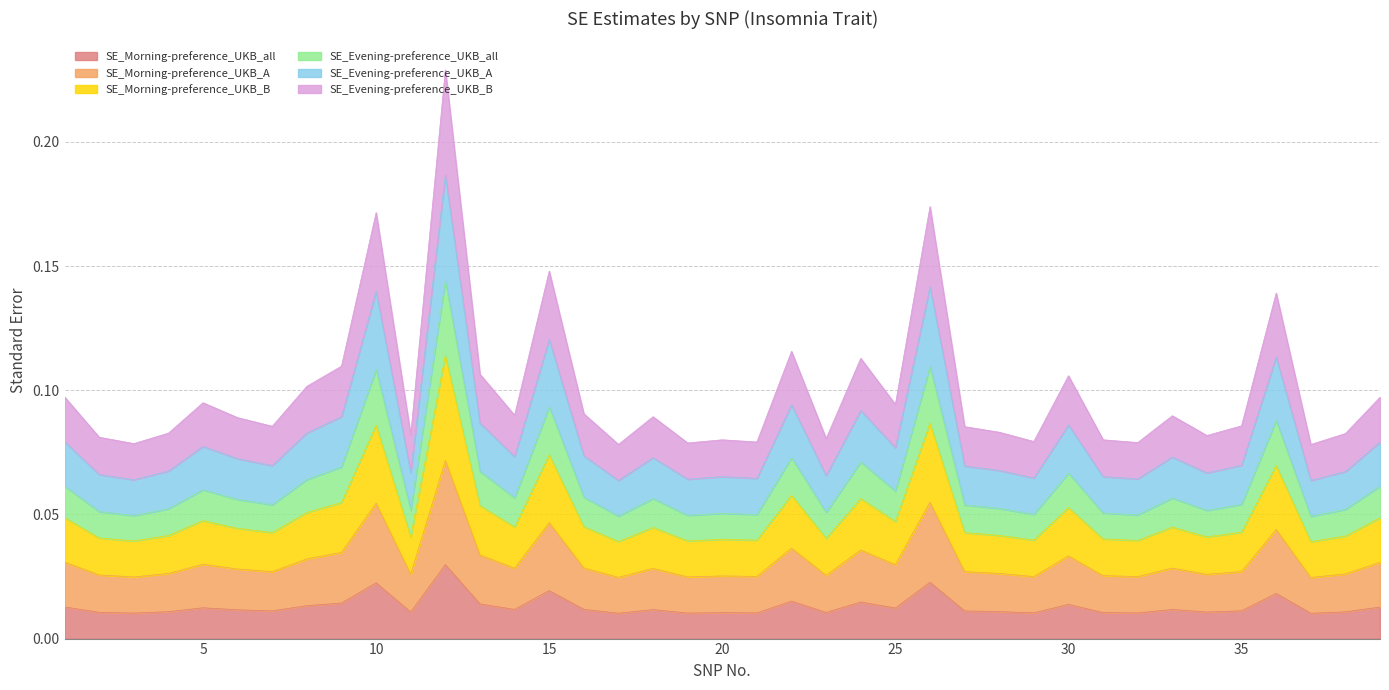

At which label is SE_Morning-preference_UKB_B closest to 0?

37